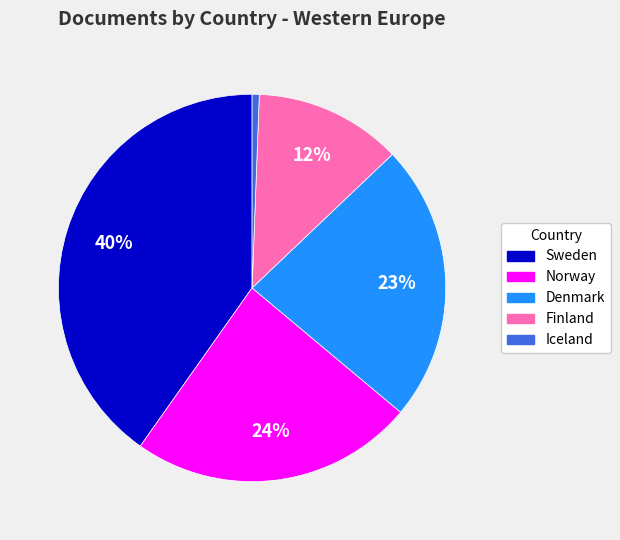

Which slice is the largest?

Sweden